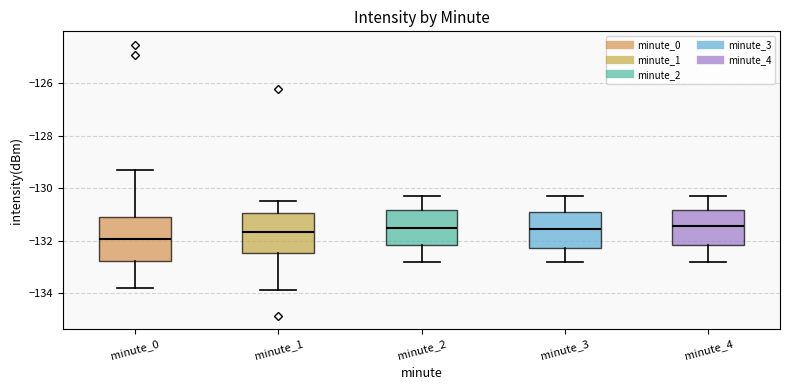

Reading left to right, read every box against the y-axis: the position of its median line, the range the box covers, and the ends of its whiskers. The values are not printed on the chart, so give them approximately, as read against the axis.

minute_0: median -132.0, box -132.8 to -131.0, whiskers -133.8 to -129.2
minute_1: median -131.6, box -132.4 to -131.0, whiskers -133.8 to -130.4
minute_2: median -131.4, box -132.2 to -130.8, whiskers -132.8 to -130.2
minute_3: median -131.6, box -132.2 to -130.8, whiskers -132.8 to -130.2
minute_4: median -131.4, box -132.2 to -130.8, whiskers -132.8 to -130.2